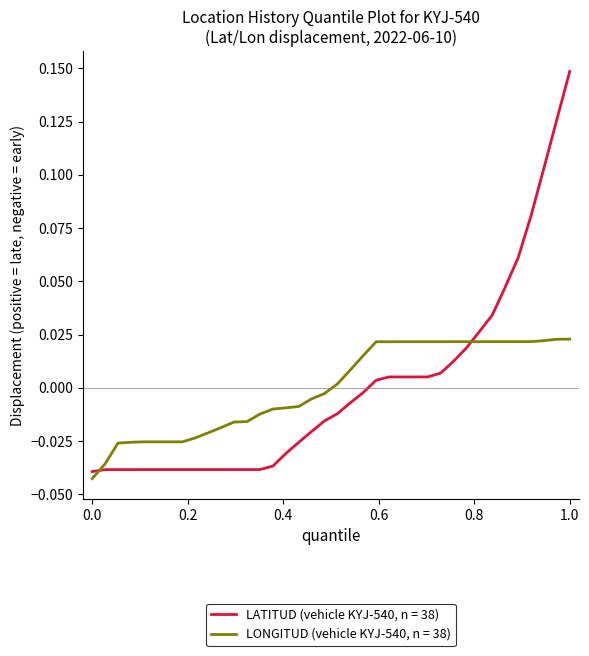

True or false: LATITUD (vehicle KYJ-540, n = 38) and LONGITUD (vehicle KYJ-540, n = 38) cross at least once.

True